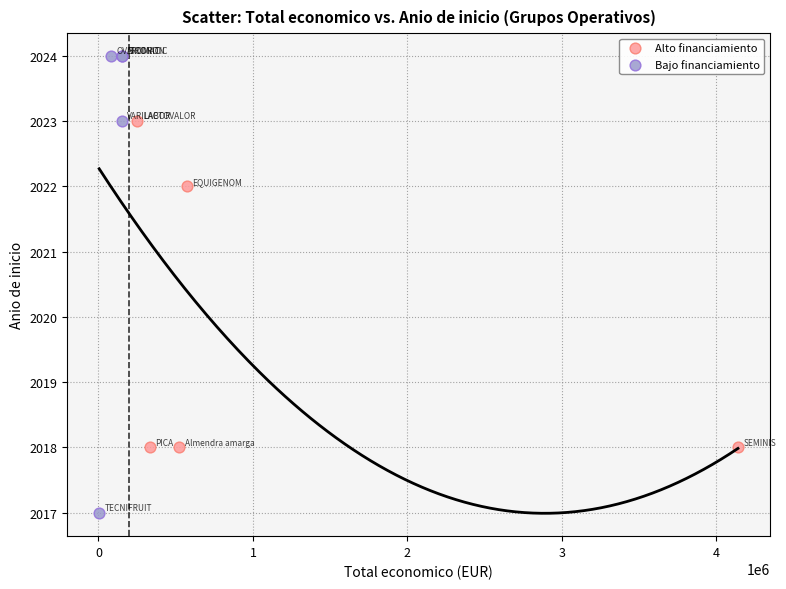

Which series contains the lowest Y value?

Bajo financiamiento